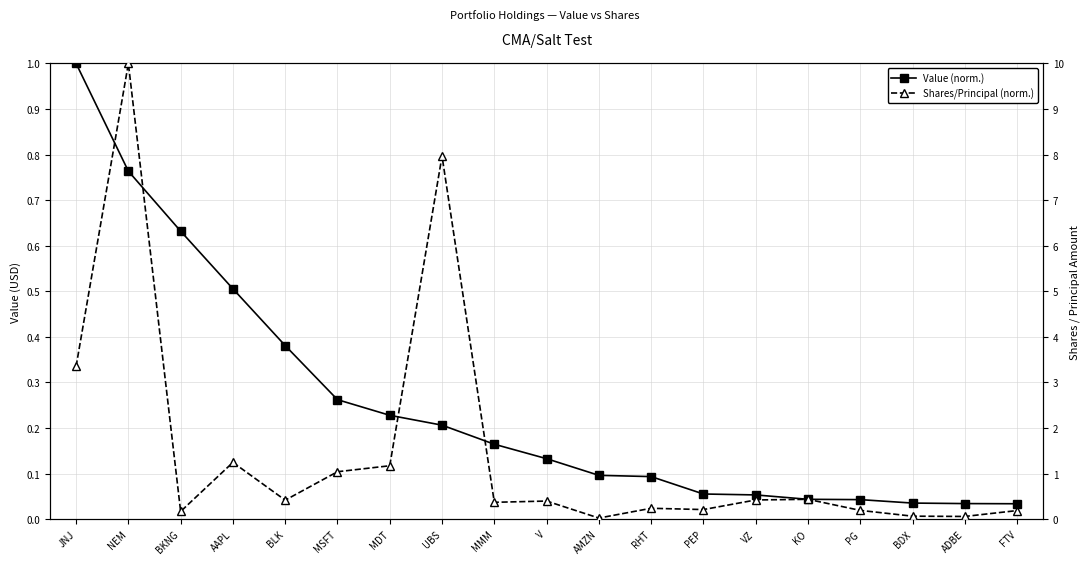

How many lines are shown in the chart?

2